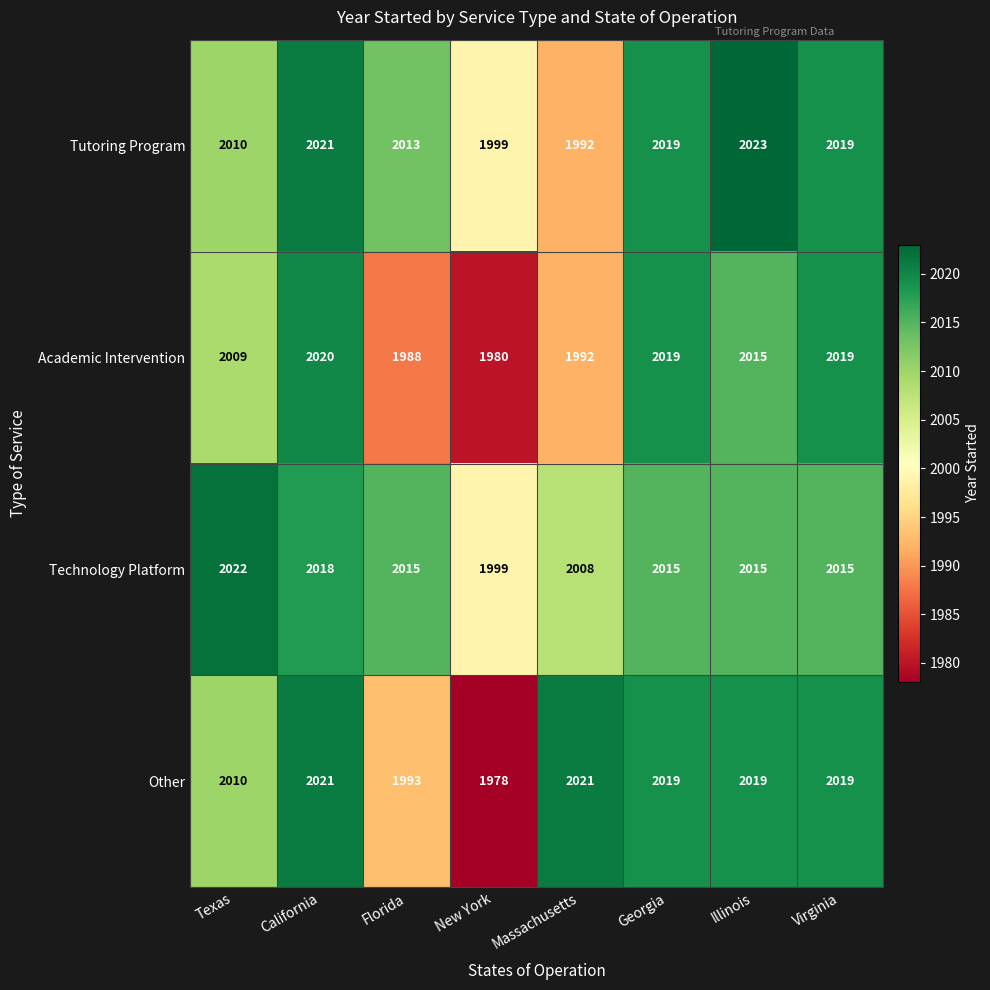

Rank the series by their average value, from lowest to highest.

Academic Intervention, Other, Tutoring Program, Technology Platform